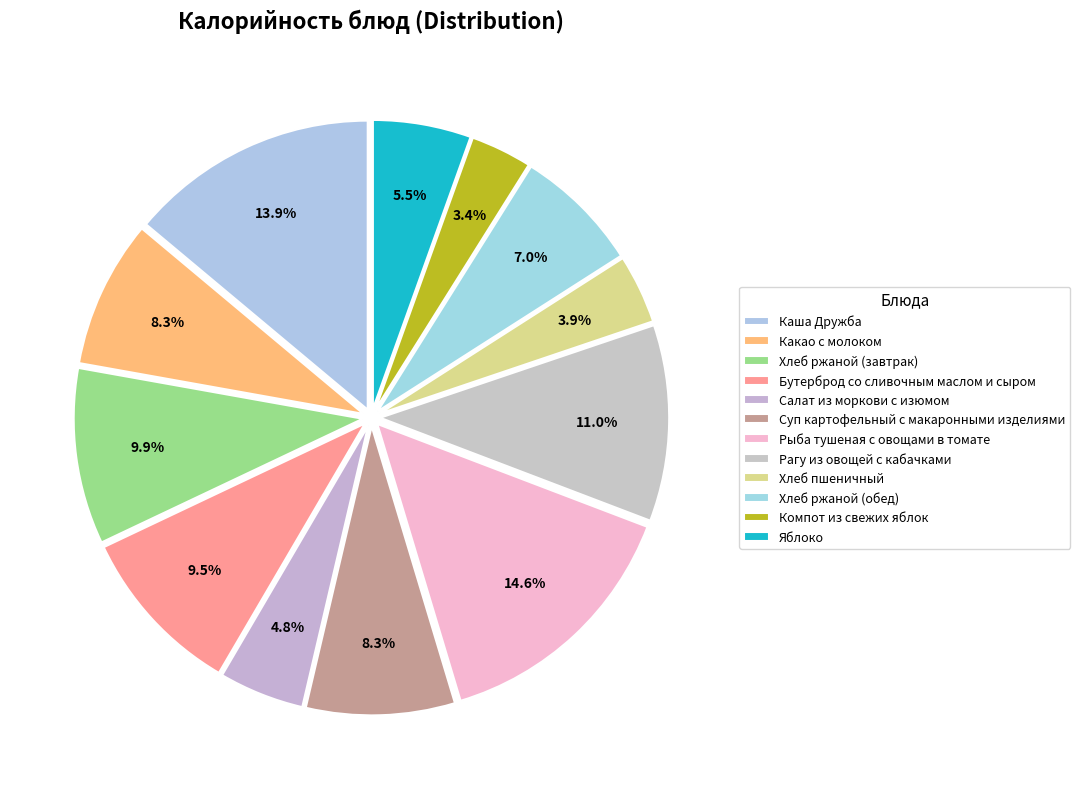

Is the sum of Хлеб ржаной (обед) and Какао с молоком greater than half?

No